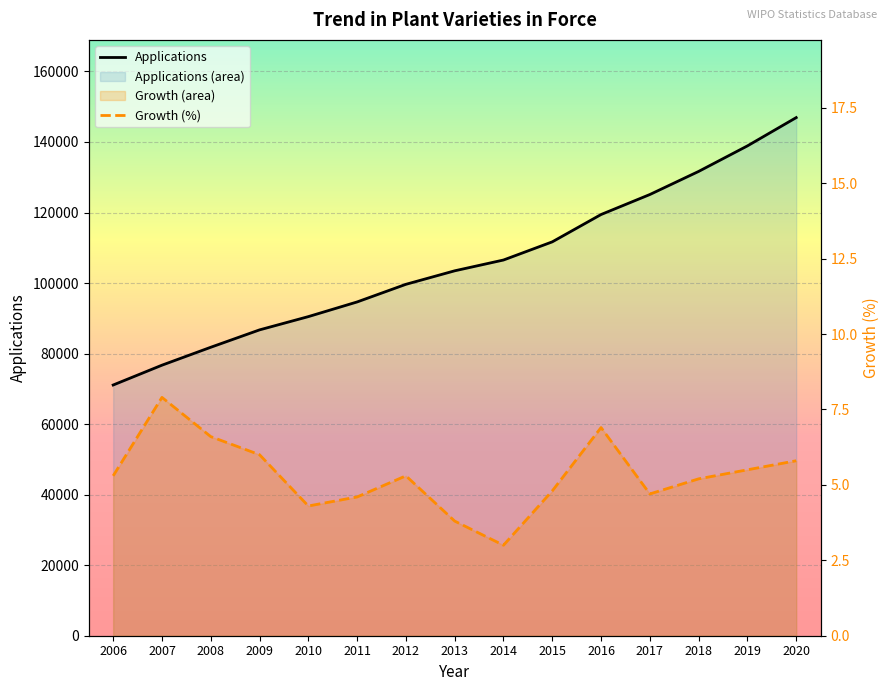

What is the sum of all Applications values?

1584730.0